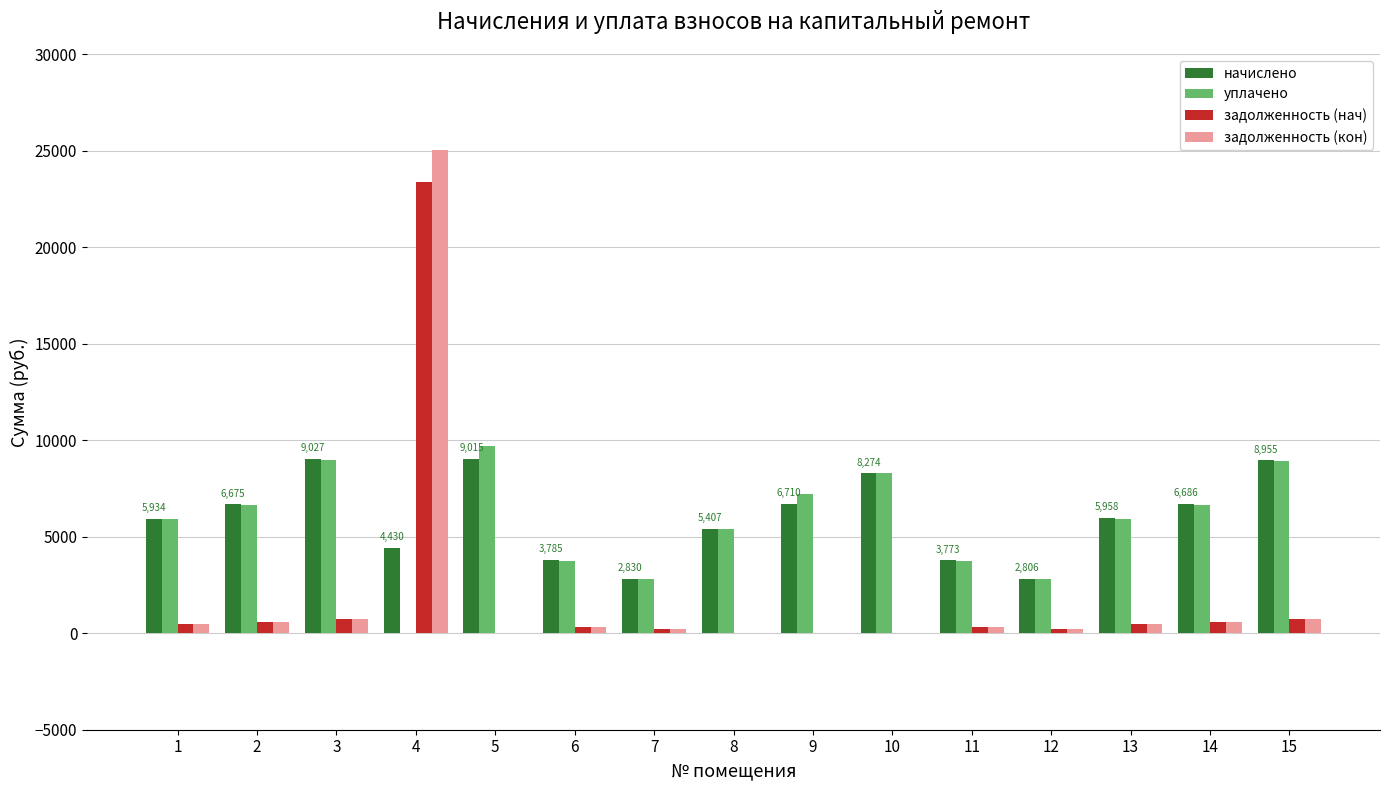

Read the задолженность (кон) value at 13.

496.5